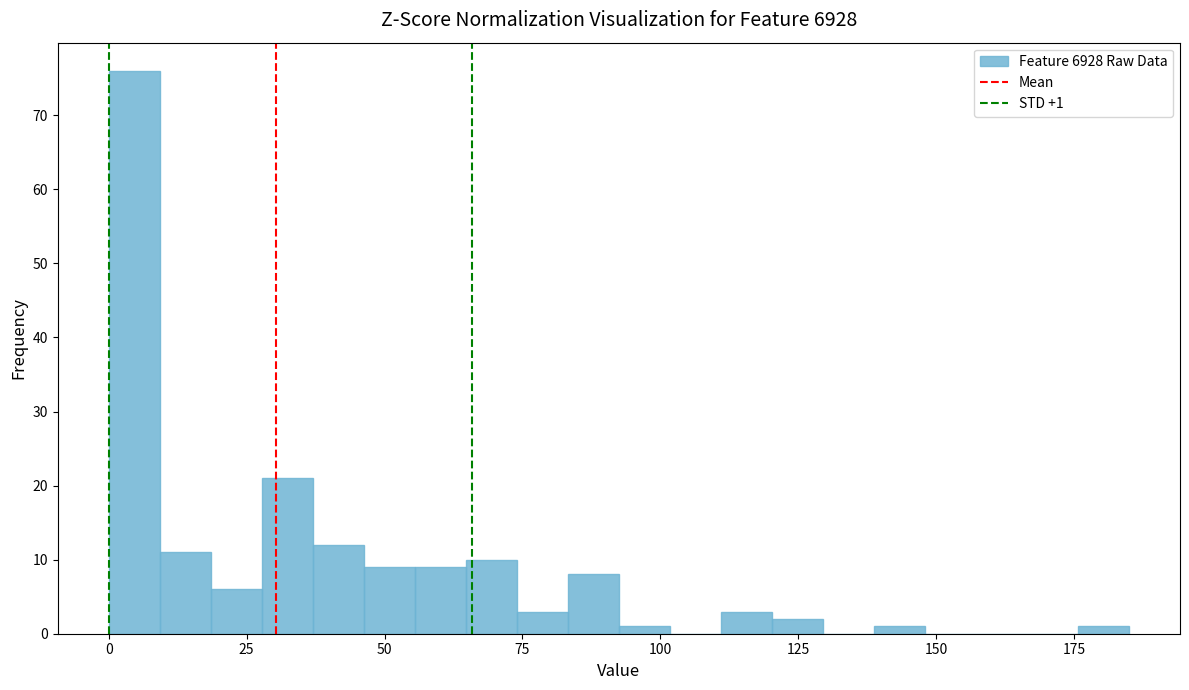

Read against the x-axis, roughly where is the centre of the tallest bar?

5